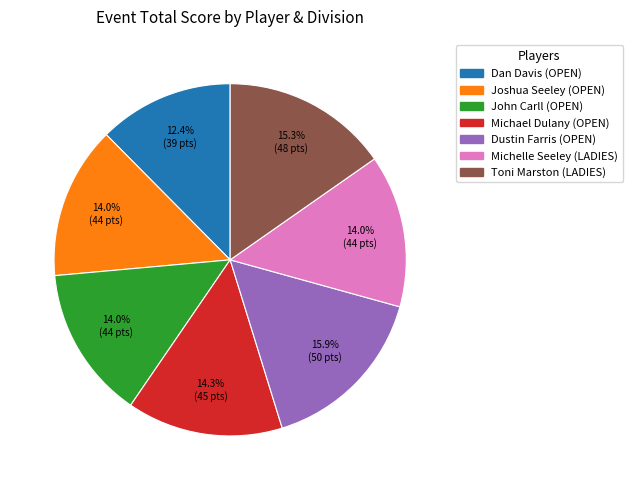

Approximately how many times larger is the value at Joshua Seeley (OPEN) compared to John Carll (OPEN)?

1.0